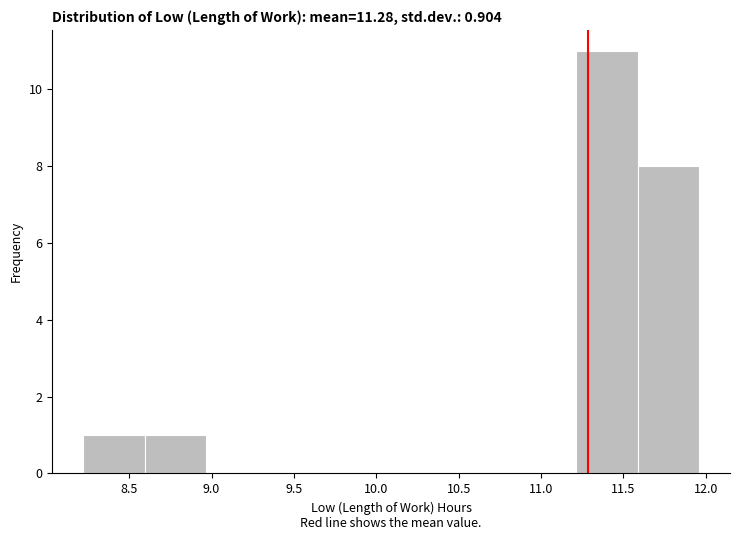

Reading left to right, transcribe this chart: for each bar, give the range it covers on the x-axis and its height. Neither the bar edges nor the heights are printed on the chart, so give them approximately, as read against the axes.

8.20 to 8.60: 1
8.60 to 8.95: 1
8.95 to 9.35: 0
9.35 to 9.70: 0
9.70 to 10.10: 0
10.10 to 10.45: 0
10.45 to 10.85: 0
10.85 to 11.20: 0
11.20 to 11.60: 11
11.60 to 11.95: 8